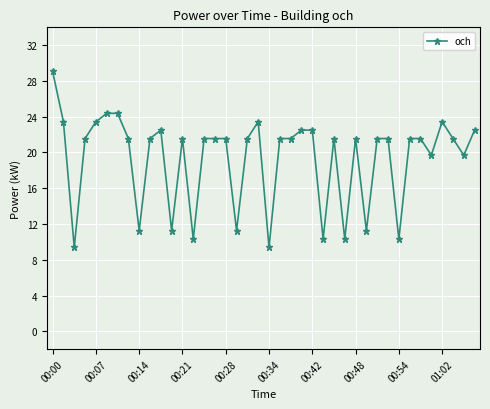

What is the difference between the second highest and second lowest values?

15.0